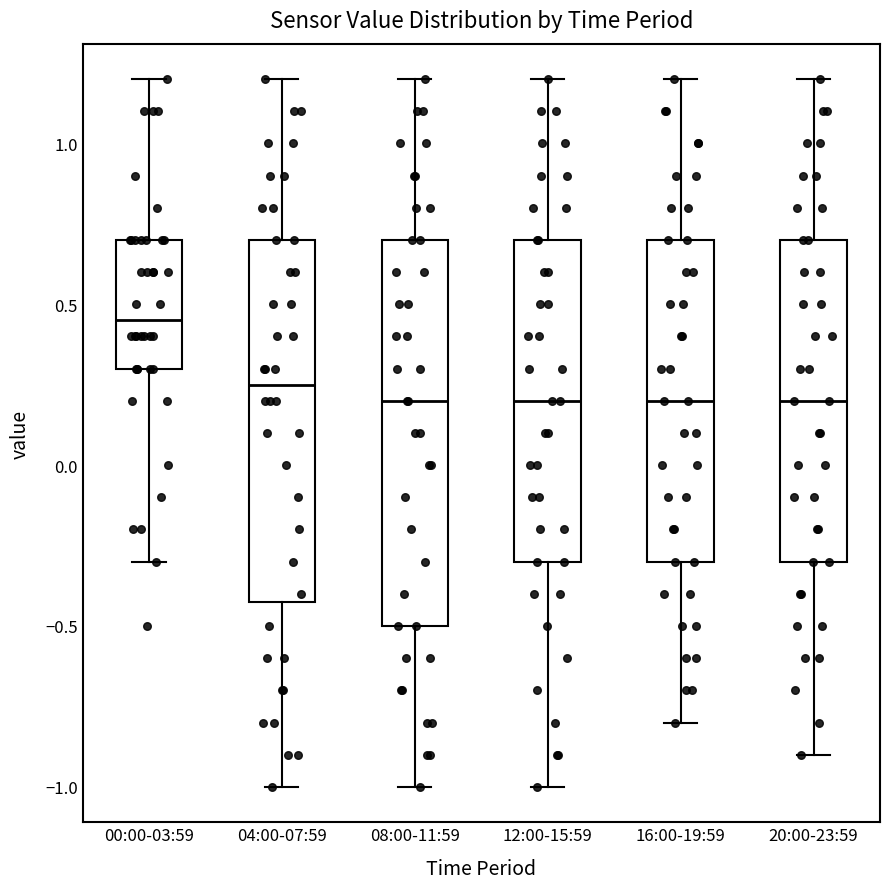

Reading left to right, read every box against the y-axis: the position of its median line, the range the box covers, and the ends of its whiskers. The values are not printed on the chart, so give them approximately, as read against the axis.

00:00-03:59: median 0.45, box 0.30 to 0.70, whiskers -0.30 to 1.20
04:00-07:59: median 0.25, box -0.40 to 0.70, whiskers -1.00 to 1.20
08:00-11:59: median 0.20, box -0.50 to 0.70, whiskers -1.00 to 1.20
12:00-15:59: median 0.20, box -0.30 to 0.70, whiskers -1.00 to 1.20
16:00-19:59: median 0.20, box -0.30 to 0.70, whiskers -0.80 to 1.20
20:00-23:59: median 0.20, box -0.30 to 0.70, whiskers -0.90 to 1.20